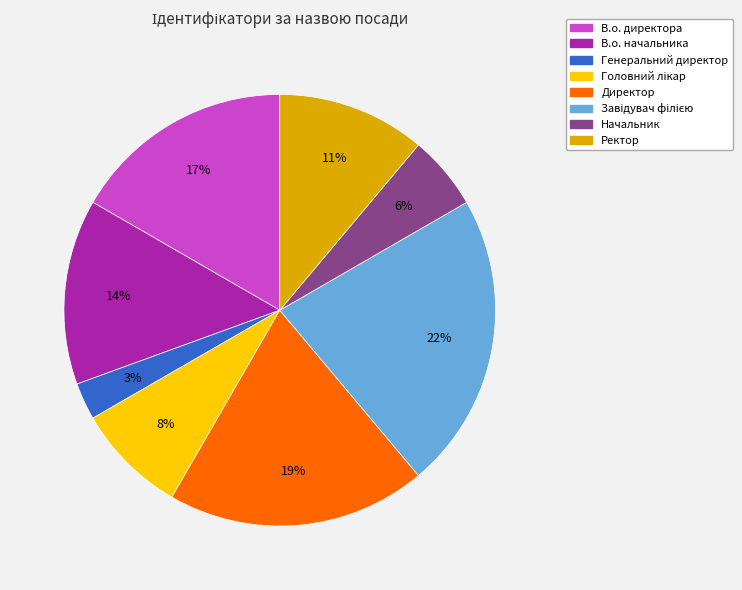

What is the ratio of the value at Начальник to the value at Директор?

0.3